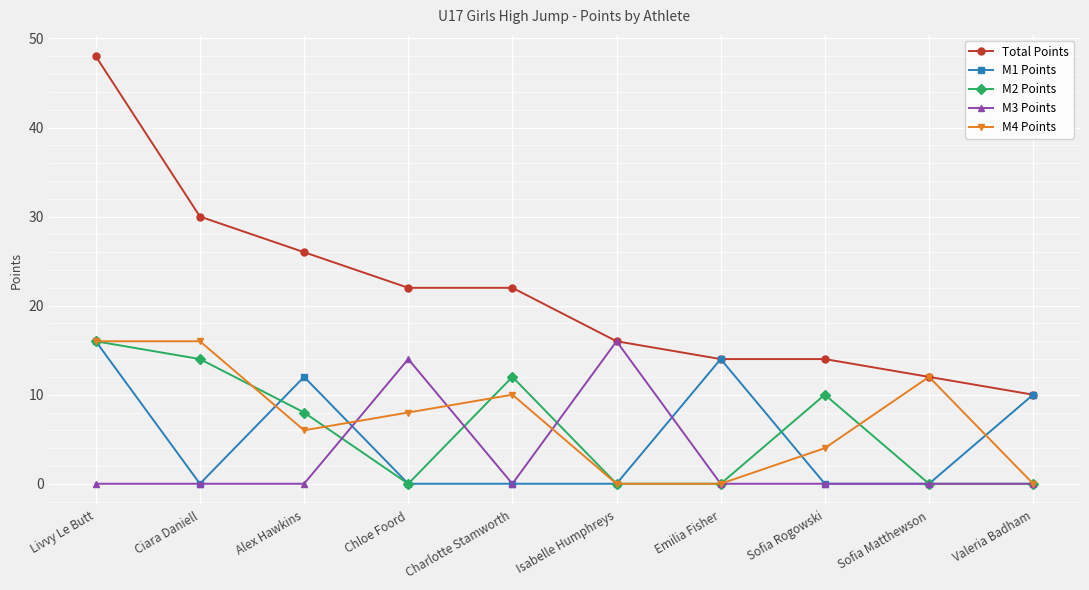

Does the chart have visible grid lines?

Yes